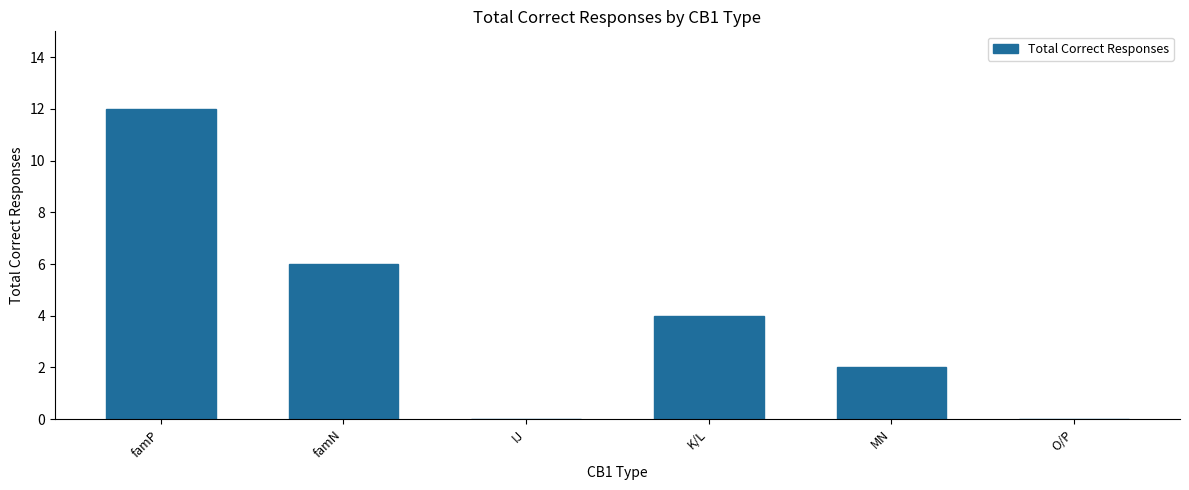

What is the sum of the values at famP and MN?

14